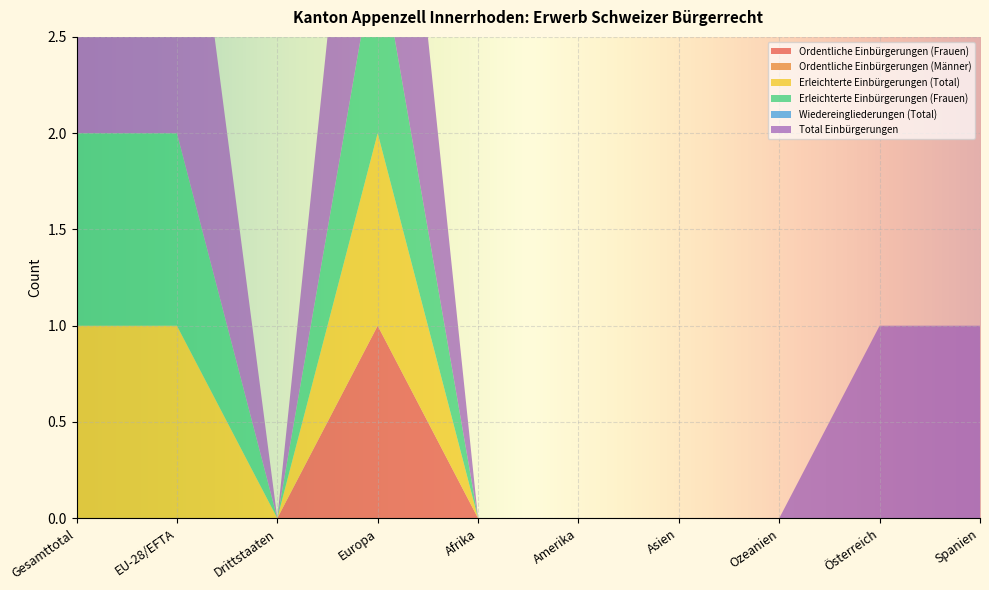

Reading left to right, transcribe all the data shown in this chart.

Ordentliche Einbürgerungen (Frauen): 0	0	0	1	0	0	0	0	0	0
Ordentliche Einbürgerungen (Männer): 0	0	0	0	0	0	0	0	0	0
Erleichterte Einbürgerungen (Total): 1	1	0	1	0	0	0	0	0	0
Erleichterte Einbürgerungen (Frauen): 1	1	0	1	0	0	0	0	0	0
Wiedereingliederungen (Total): 0	0	0	0	0	0	0	0	0	0
Total Einbürgerungen: 2	2	0	2	0	0	0	0	1	1